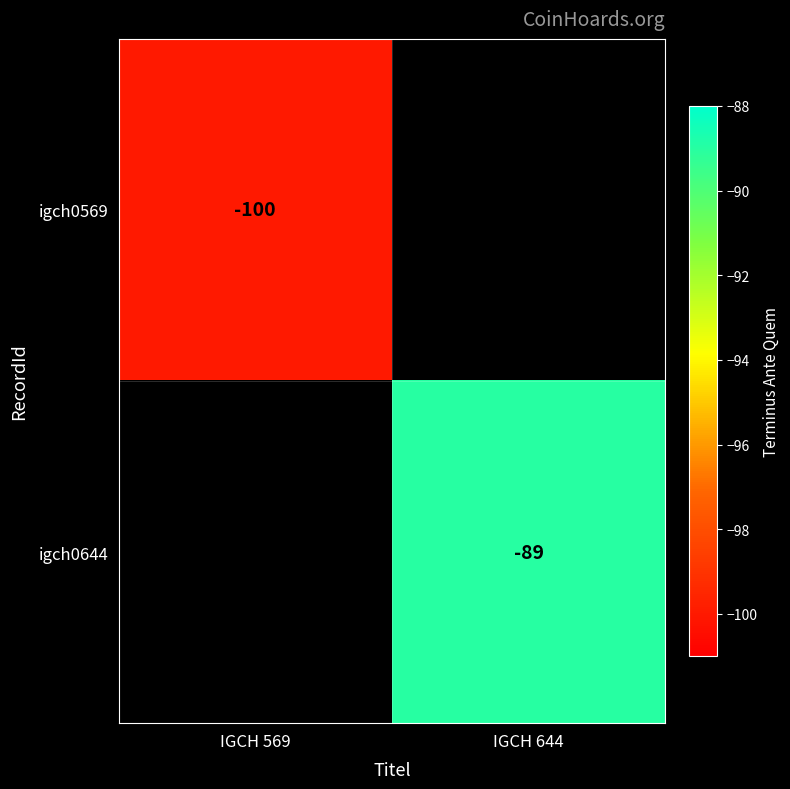

Is the value of igch0644 at IGCH 644 greater than the value of igch0569 at IGCH 569?

Yes